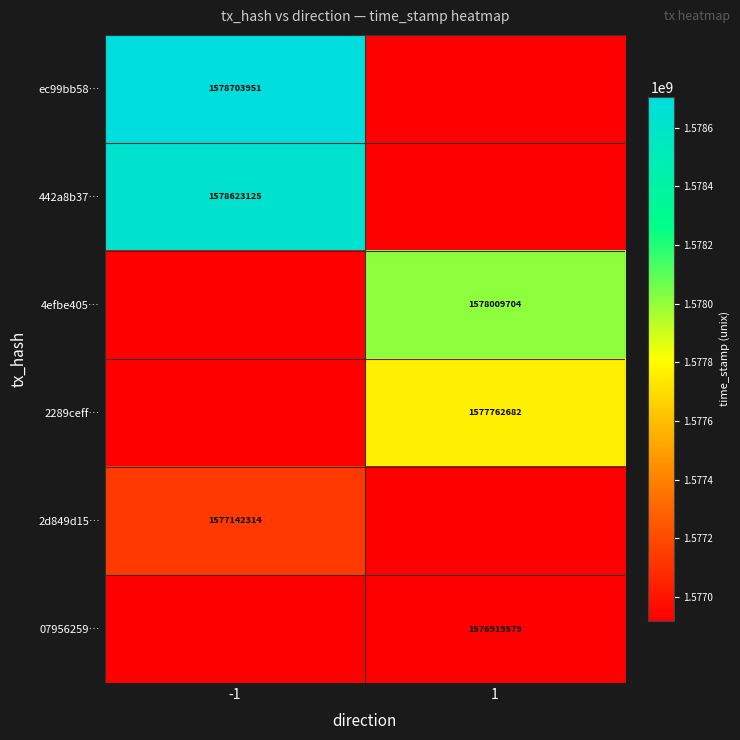

The value of 442a8b37… at -1 is 1578623125. True or false?

True